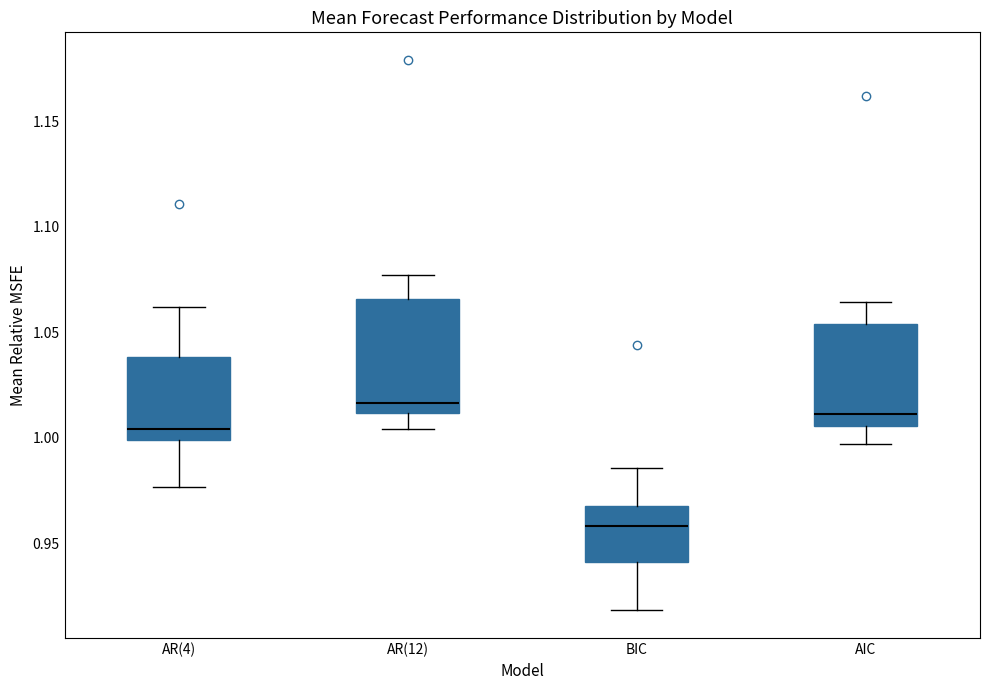

Reading left to right, read every box against the y-axis: the position of its median line, the range the box covers, and the ends of its whiskers. The values are not printed on the chart, so give them approximately, as read against the axis.

AR(4): median 1.005, box 1.000 to 1.040, whiskers 0.975 to 1.060
AR(12): median 1.015, box 1.010 to 1.065, whiskers 1.005 to 1.075
BIC: median 0.960, box 0.940 to 0.970, whiskers 0.920 to 0.985
AIC: median 1.010, box 1.005 to 1.055, whiskers 0.995 to 1.065